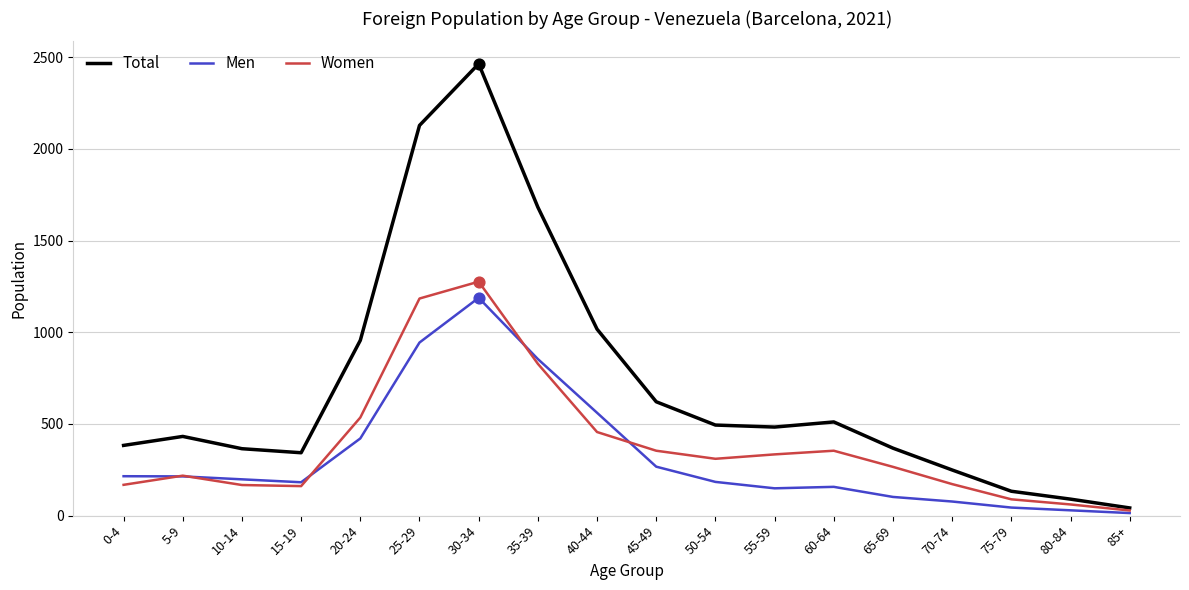

What is the total value across all series at 85+?

84